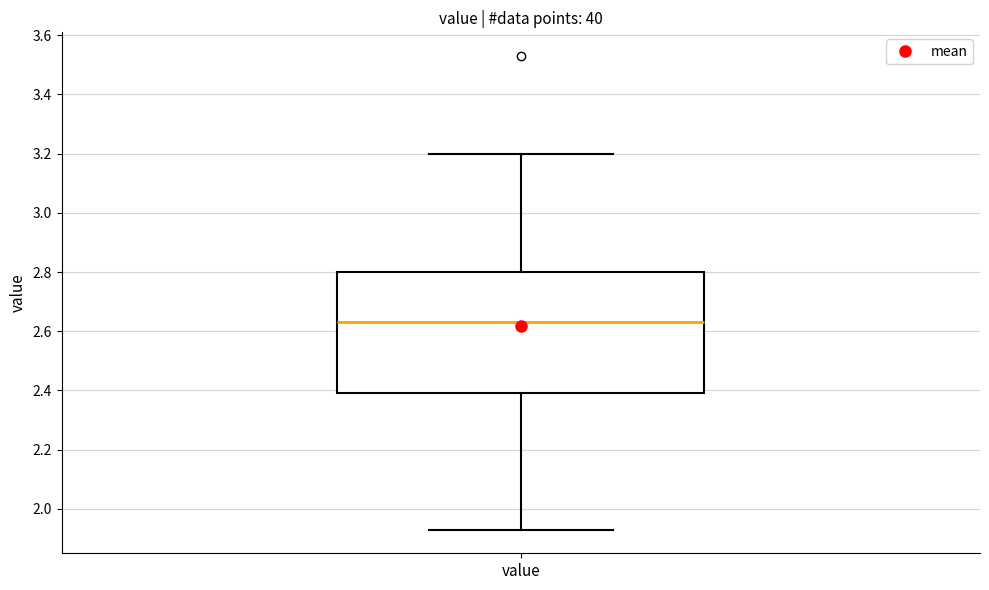

Transcribe this box plot: give where the median line is, the range the box spans, and where the two whiskers end, as read against the y-axis. The values are not printed on the chart, so give them approximately, as read against the axis.

median 2.64, box 2.40 to 2.80, whiskers 1.94 to 3.20